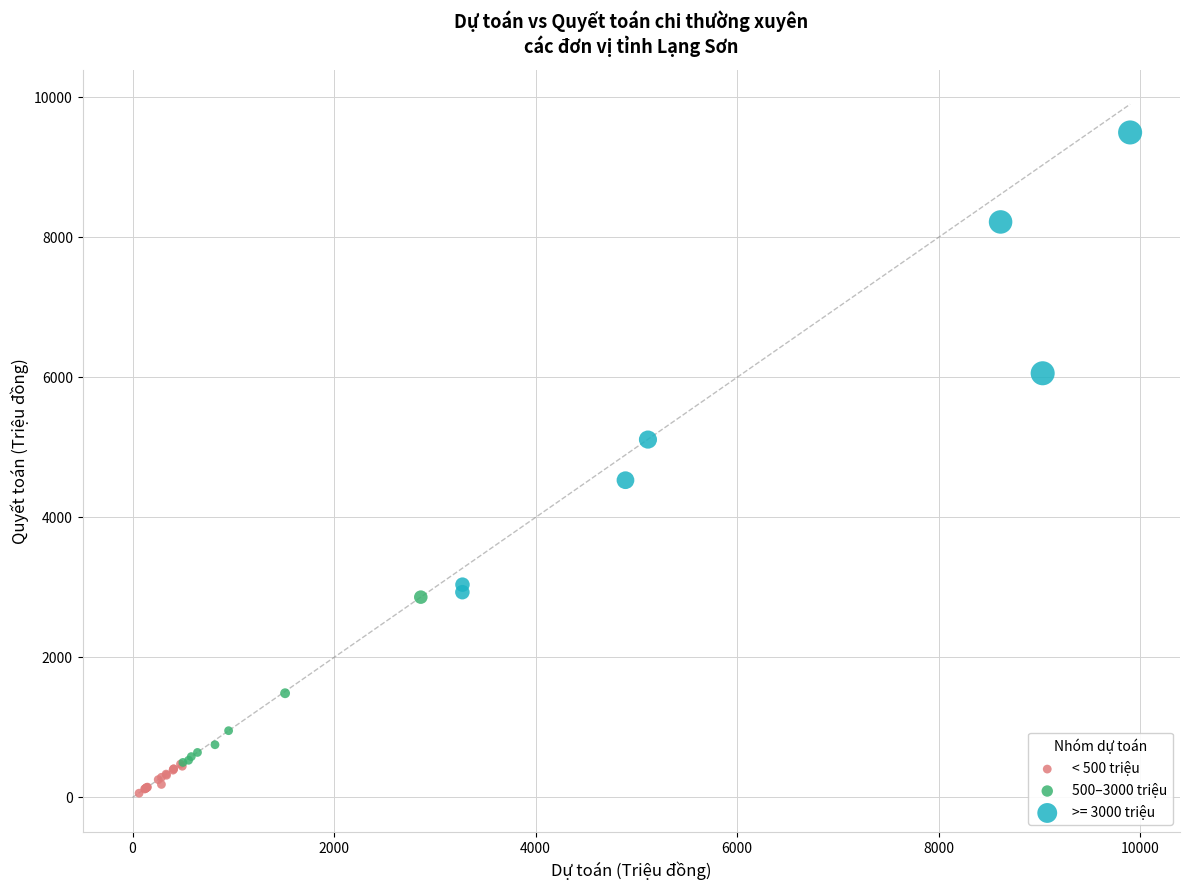

Which series reaches the maximum Y coordinate?

>= 3000 triệu